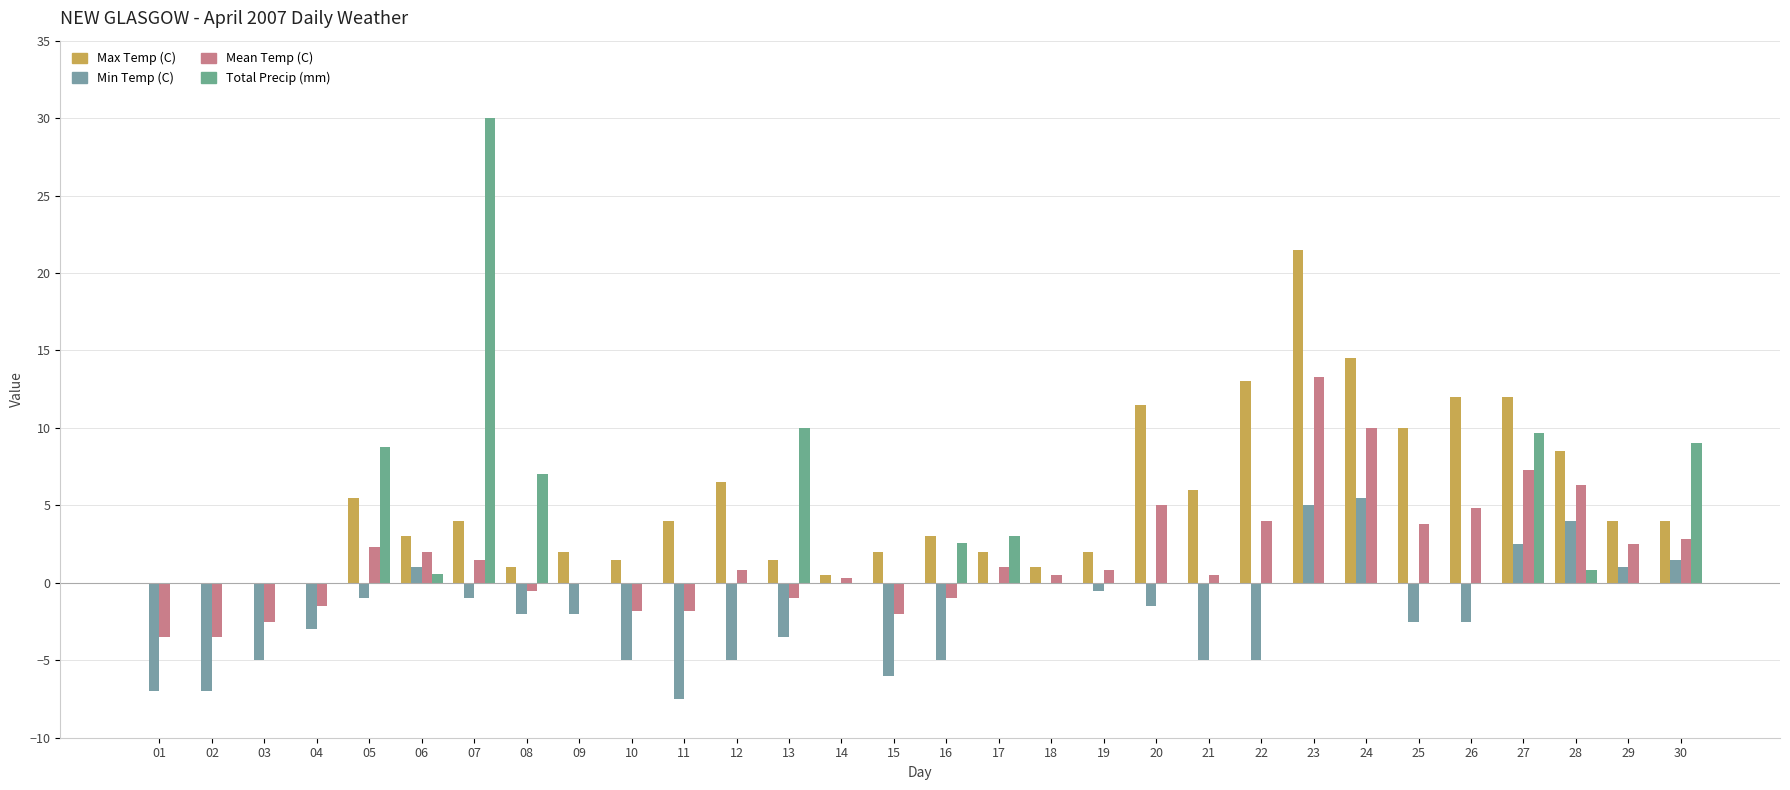

Does the chart contain stacked bars?

No